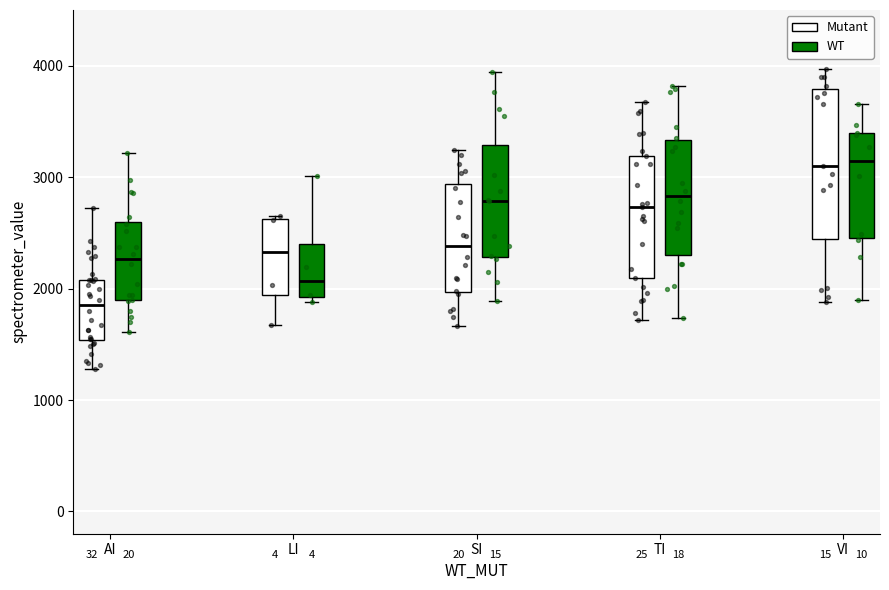

Comparing the boxes themselves (not the whiskers), which one is the tallest?

VI (Mutant)